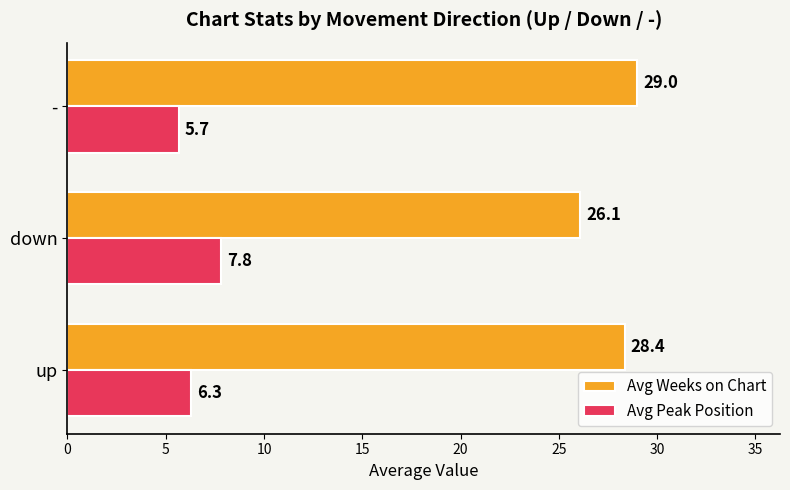

What is the average value of the Avg Weeks on Chart series?

27.8